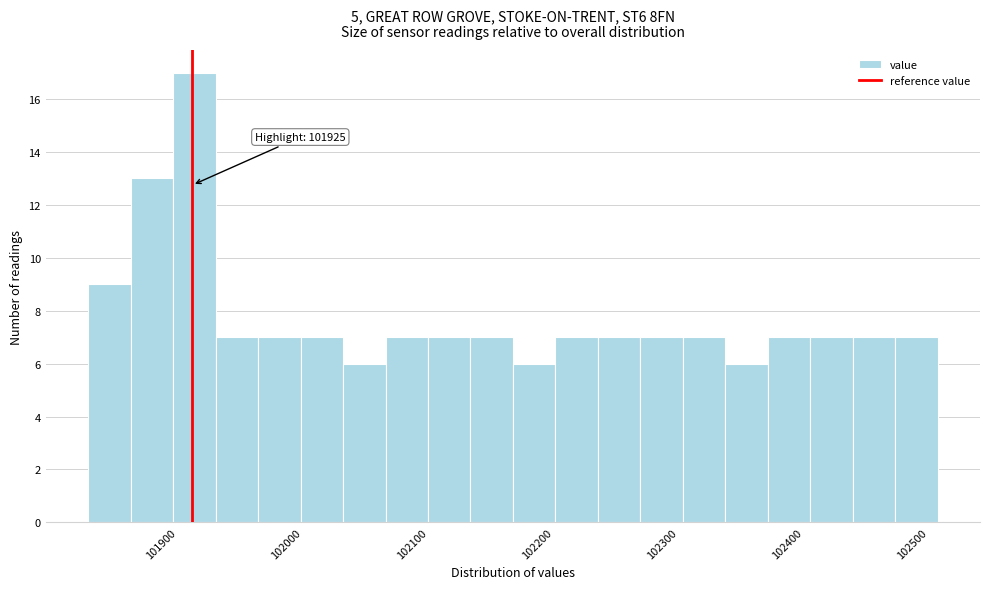

Read against the x-axis, roughly where is the centre of the tallest bar?

101930